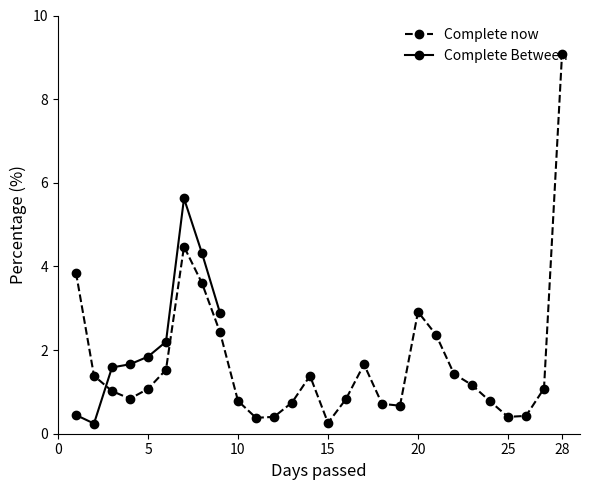

List the labels in order of value, smallest first.

15, 11, 12, 25, 26, 19, 18, 13, 24, 10, 16, 4, 3, 5, 27, 23, 2, 14, 22, 6, 17, 21, 9, 20, 8, 1, 7, 28